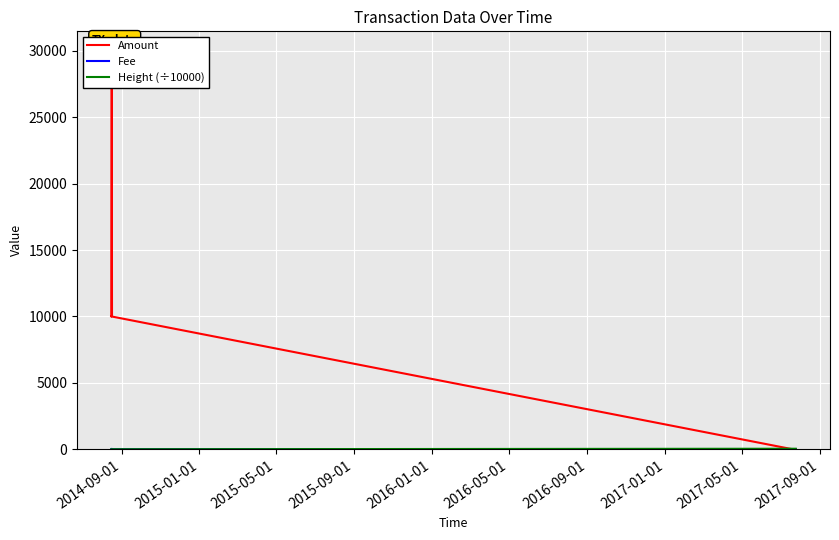

The Amount series shows -19941.3 at 2017-09-01. True or false?

False